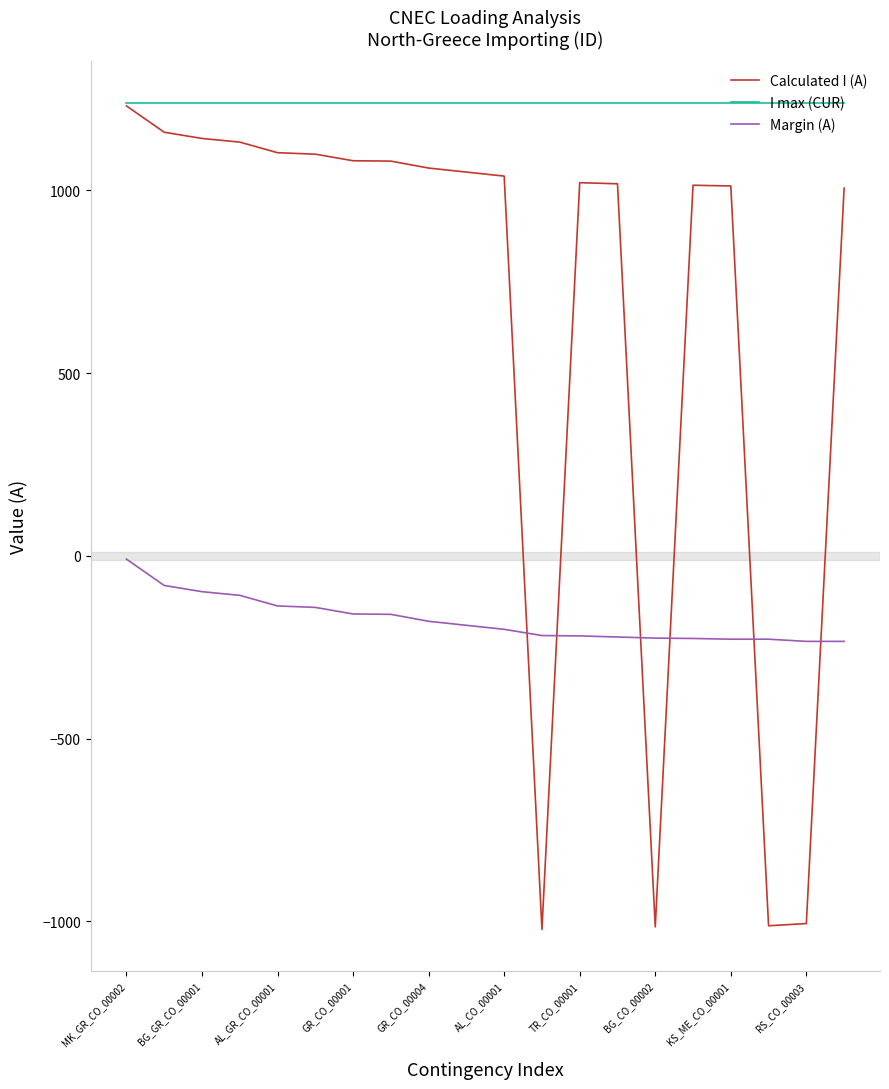

True or false: I max (CUR) and Margin (A) cross at least once.

False